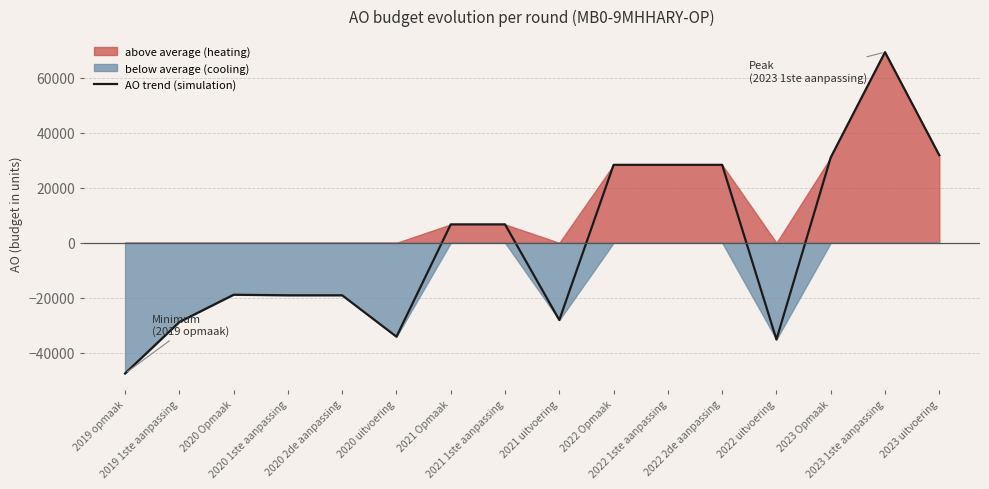

Where is the first local maximum?

2020 Opmaak